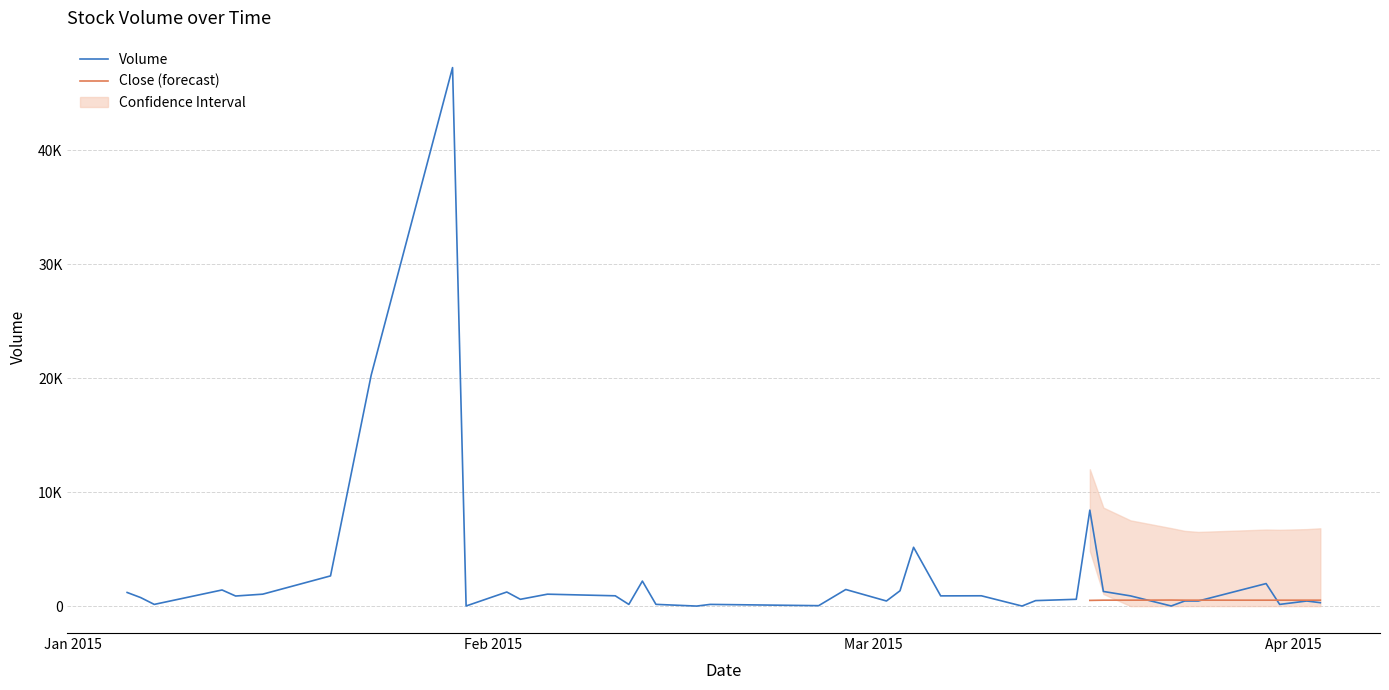

What is the difference between the maximum and minimum values?

47243